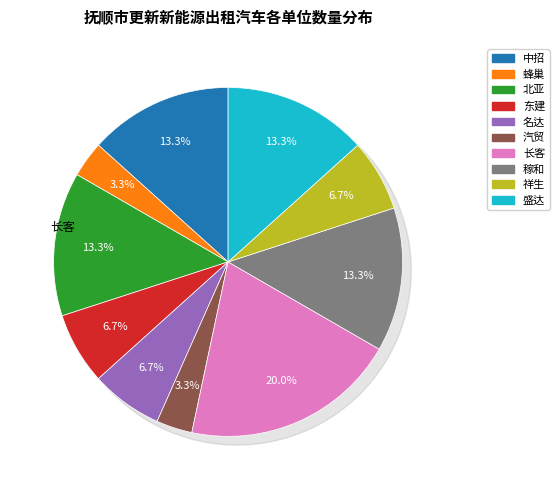

To the nearest percent, what percentage of the pie is 抚顺盛达公共交通有限公司?

13%